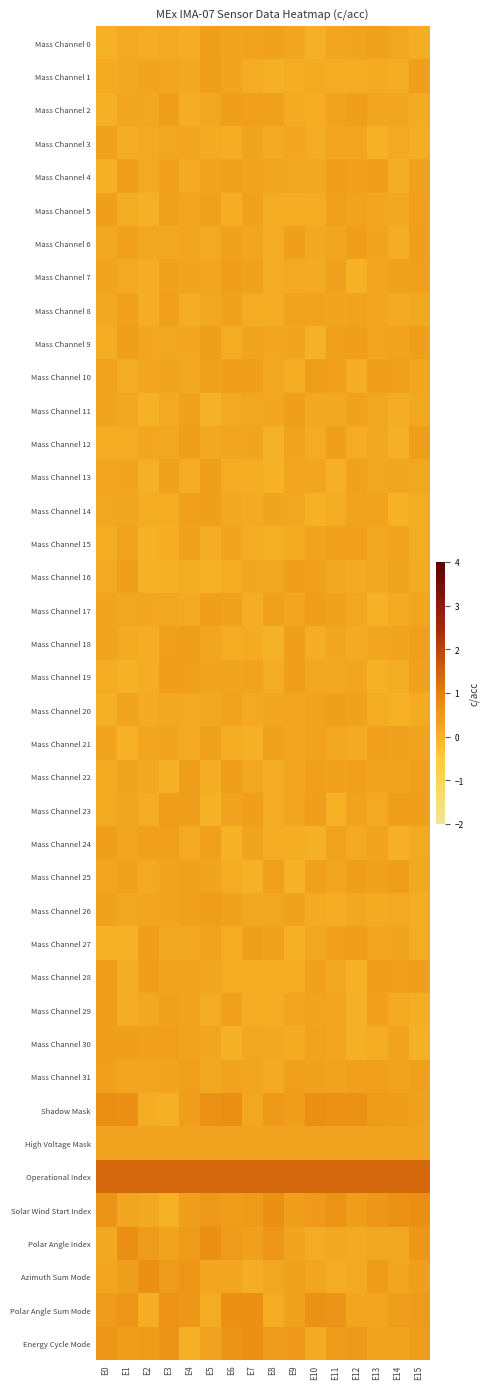

At which category is the sum across all series the highest?

E11